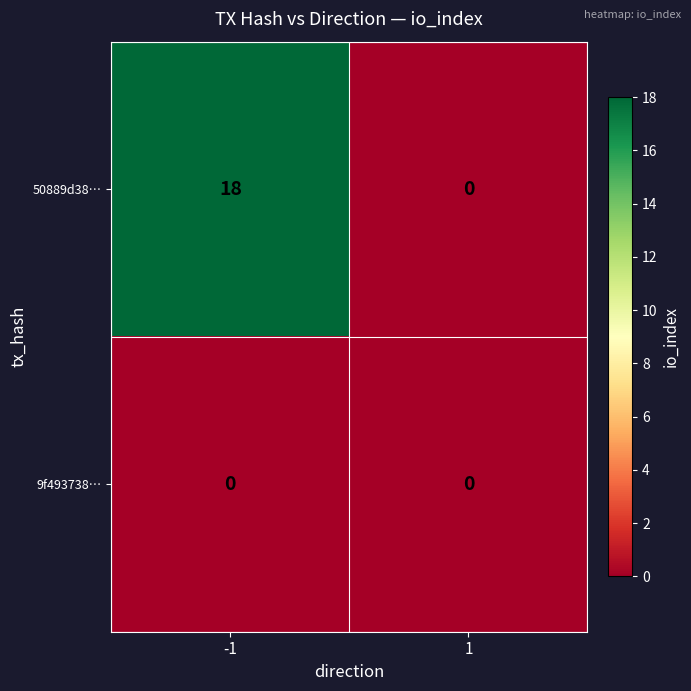

The 50889d38… series shows 0 at 1. True or false?

True